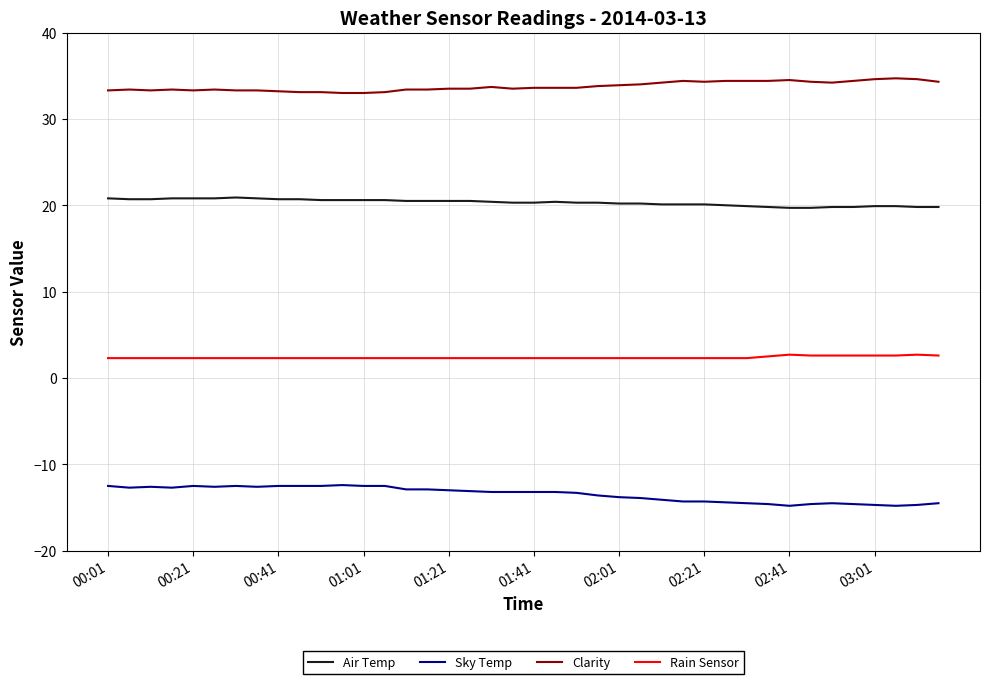

Which series has the largest total across all categories?

Clarity